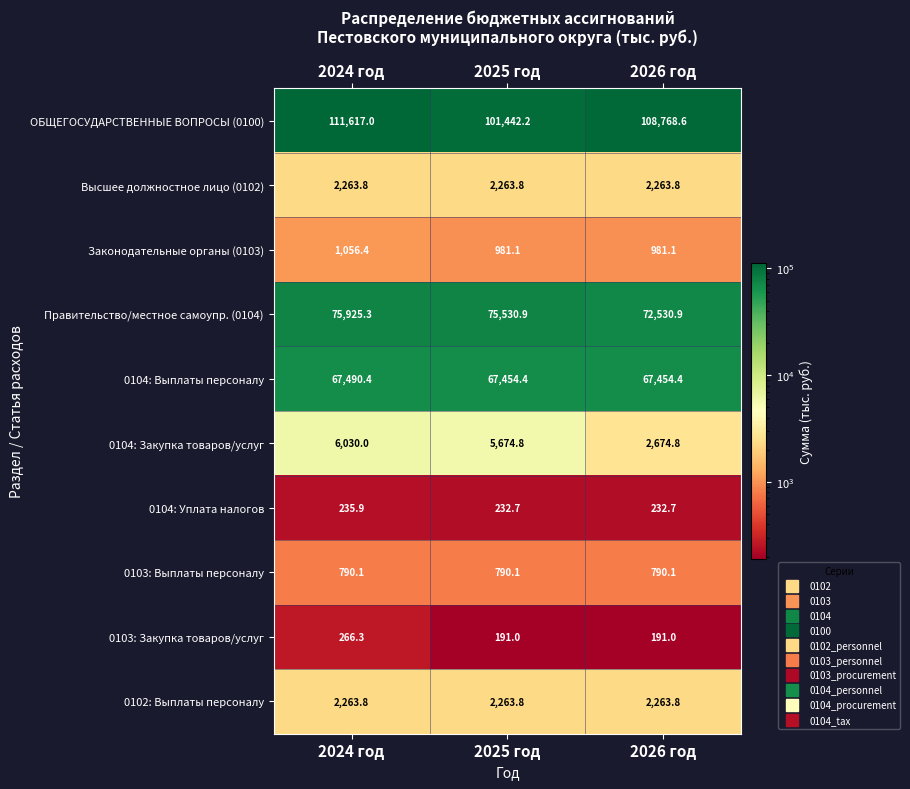

Reading right to left, what are all the values shown in this chart?

ОБЩЕГОСУДАРСТВЕННЫЕ ВОПРОСЫ (0100): 2026 год=108768.6	2025 год=101442.2	2024 год=111617.0
Высшее должностное лицо (0102): 2026 год=2263.8	2025 год=2263.8	2024 год=2263.8
Законодательные органы (0103): 2026 год=981.1	2025 год=981.1	2024 год=1056.4
Правительство/местное самоупр. (0104): 2026 год=72530.9	2025 год=75530.9	2024 год=75925.3
0104: Выплаты персоналу: 2026 год=67454.4	2025 год=67454.4	2024 год=67490.4
0104: Закупка товаров/услуг: 2026 год=2674.8	2025 год=5674.8	2024 год=6030.0
0104: Уплата налогов: 2026 год=232.7	2025 год=232.7	2024 год=235.9
0103: Выплаты персоналу: 2026 год=790.1	2025 год=790.1	2024 год=790.1
0103: Закупка товаров/услуг: 2026 год=191.0	2025 год=191.0	2024 год=266.3
0102: Выплаты персоналу: 2026 год=2263.8	2025 год=2263.8	2024 год=2263.8